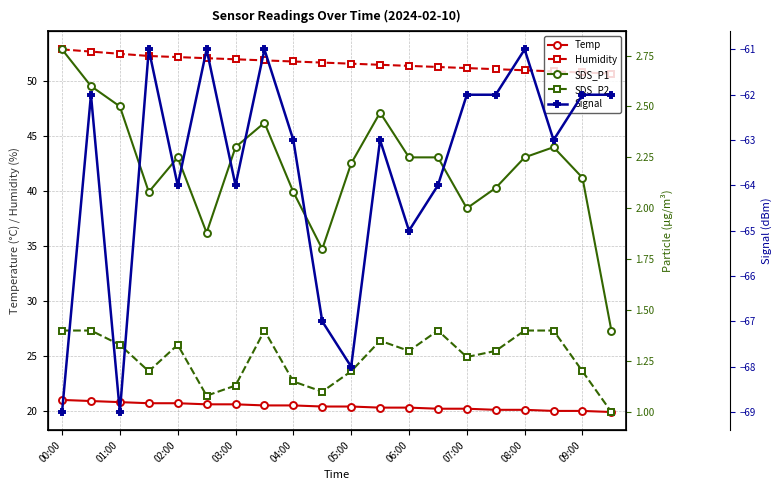

The value of Humidity at 02:00 is 13.3. True or false?

False